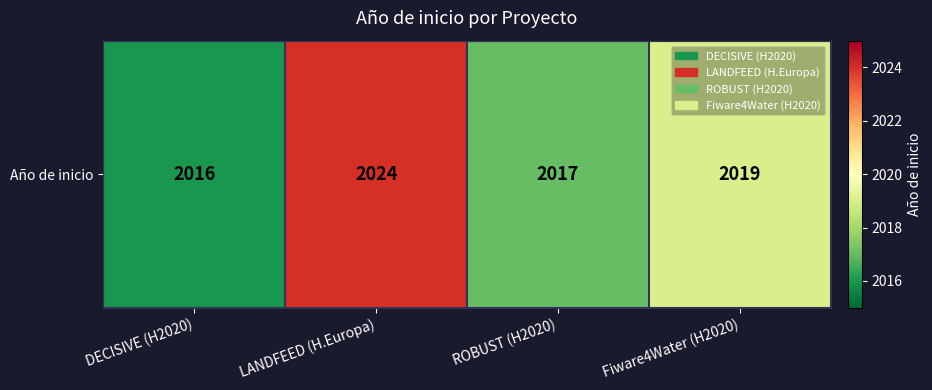

The chart shows a value of 1137 at DECISIVE (H2020). True or false?

False